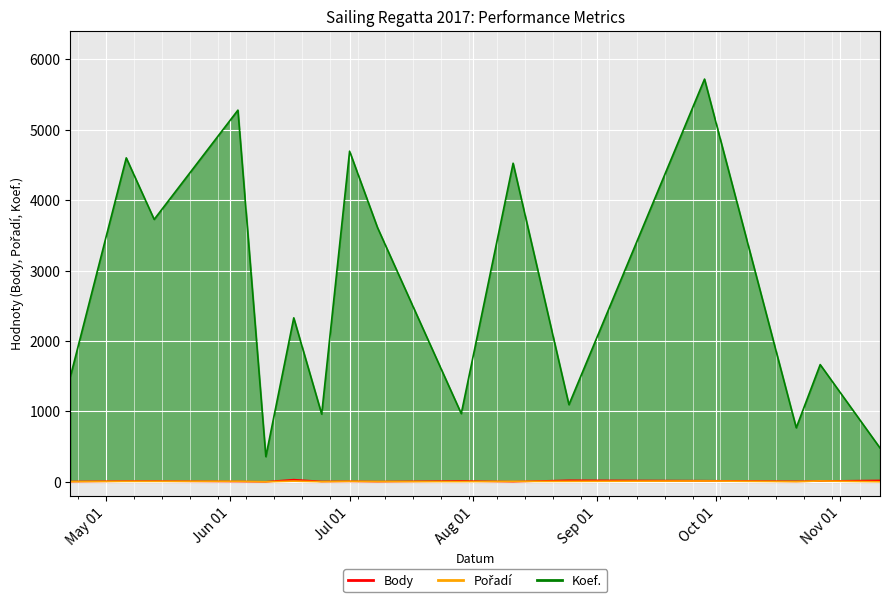

The value of Pořadí at 2017-10-27 is 3. True or false?

False